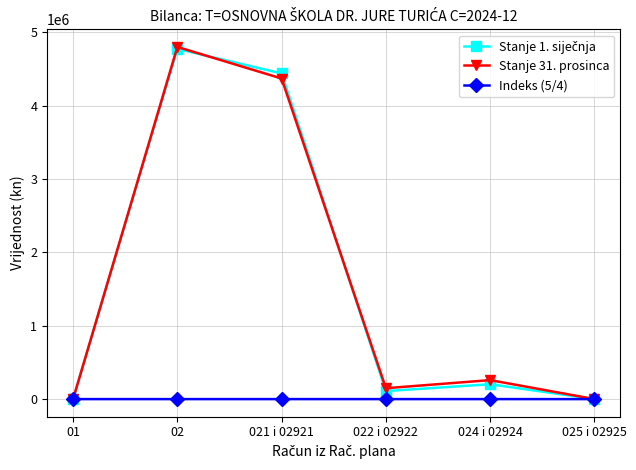

How many distinct data groups are displayed?

3